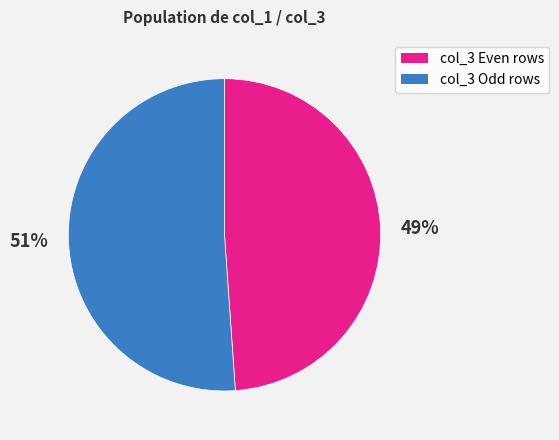

Which slice represents more than half of the pie?

col_3 Odd rows